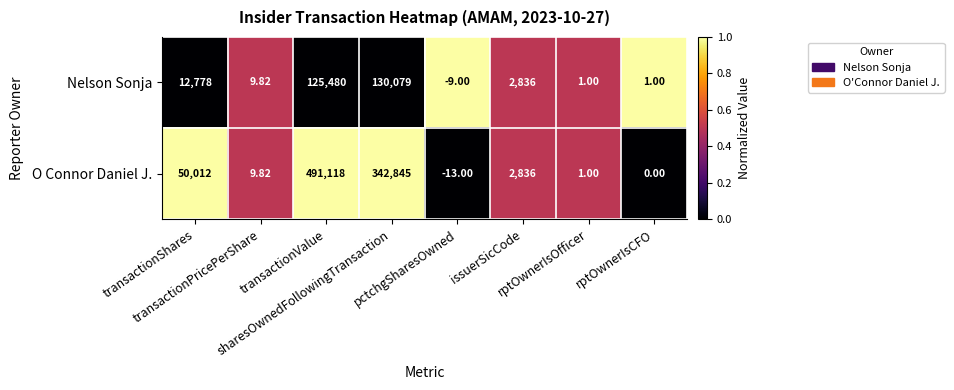

Which series has the widest spread of values?

O Connor Daniel J.